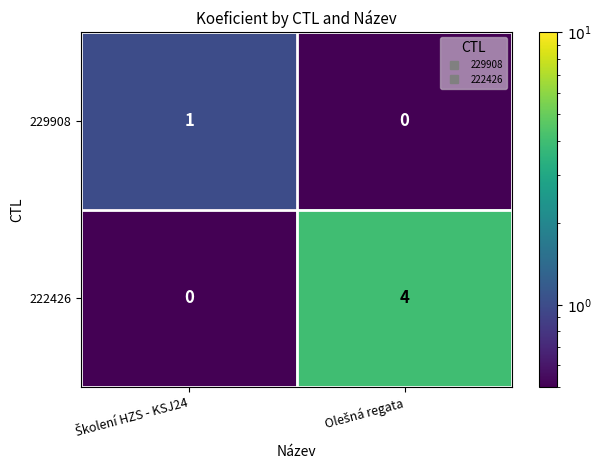

At how many categories does at least one series exceed 2?

1